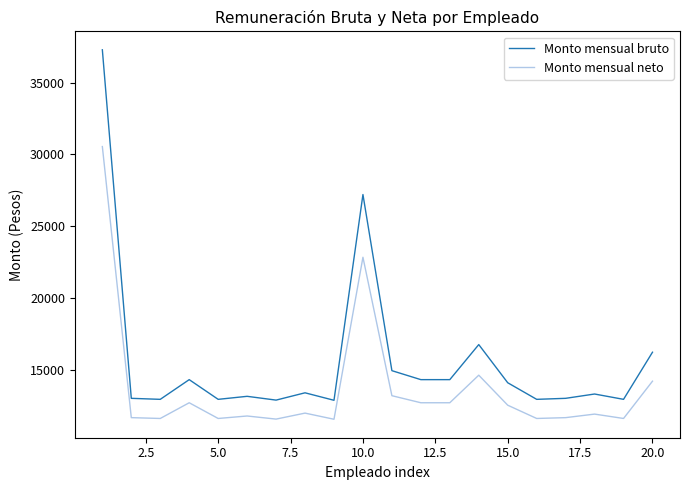

What is the greatest value displayed?

37299.9